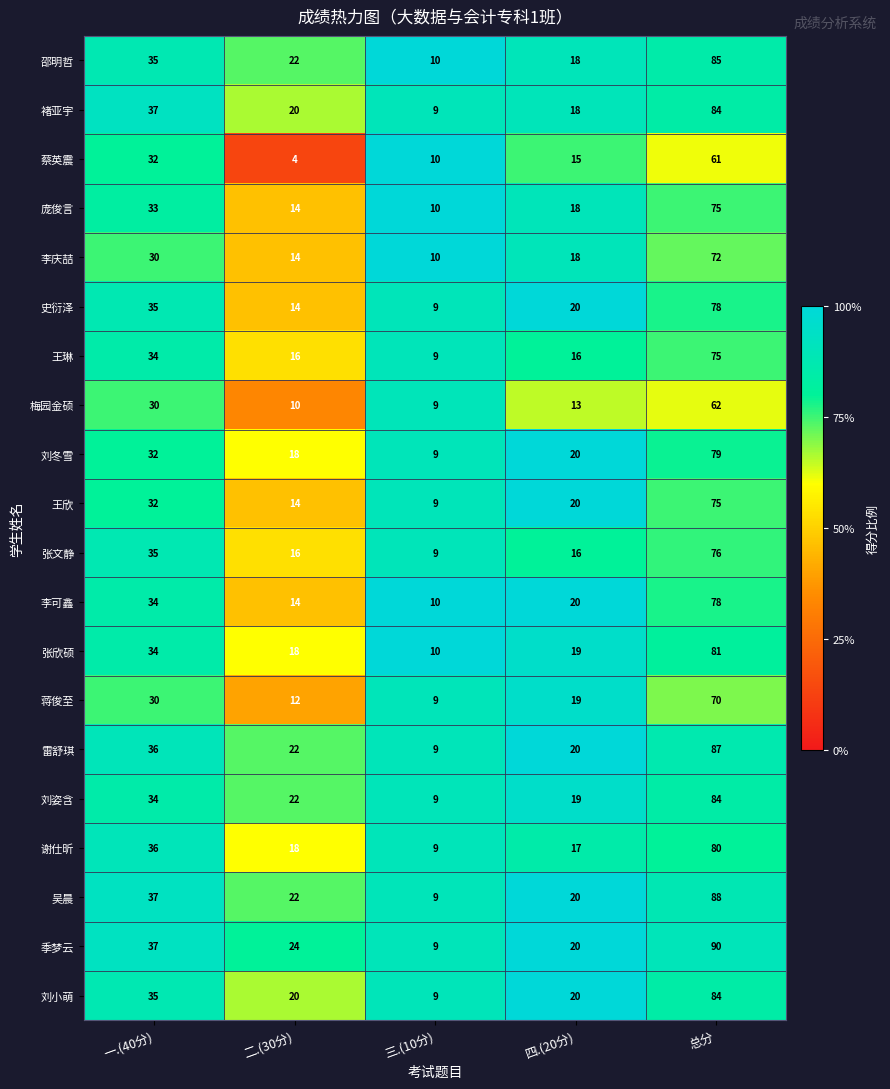

What is the minimum value for 邵明哲?

10